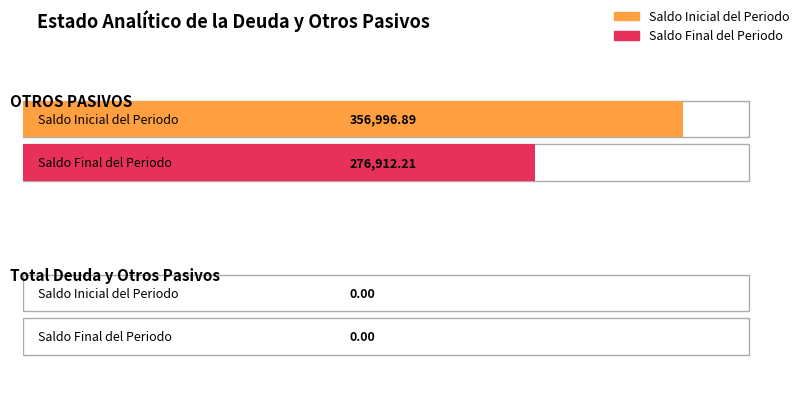

What is the sum of all Saldo Final del Periodo values?

276912.2